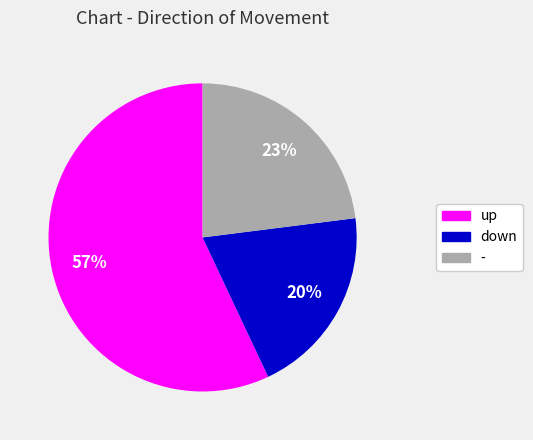

Which slice is the smallest?

down